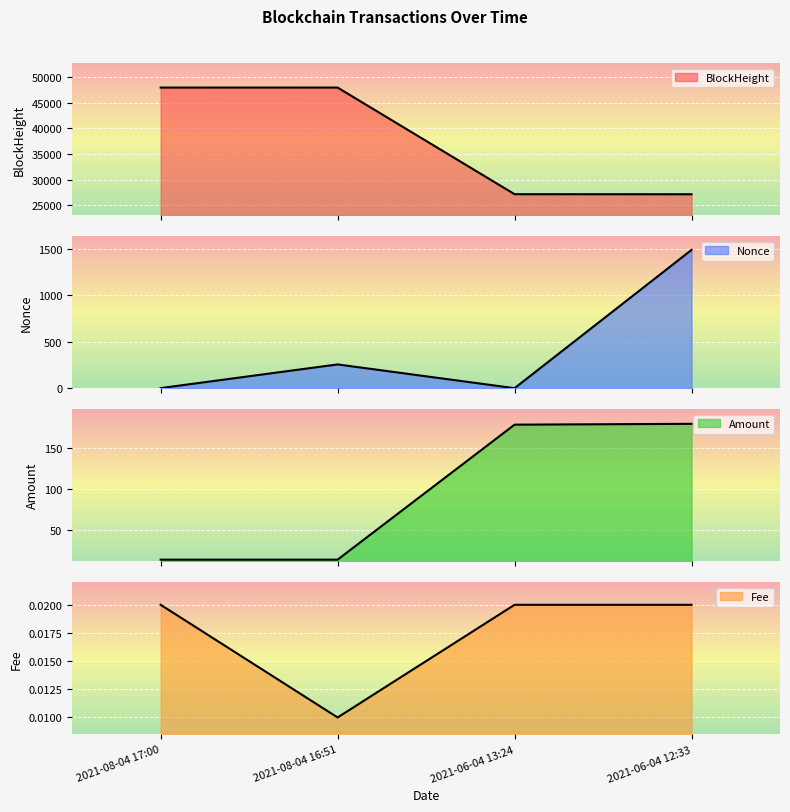

How many interior local peaks does the Nonce series have?

1